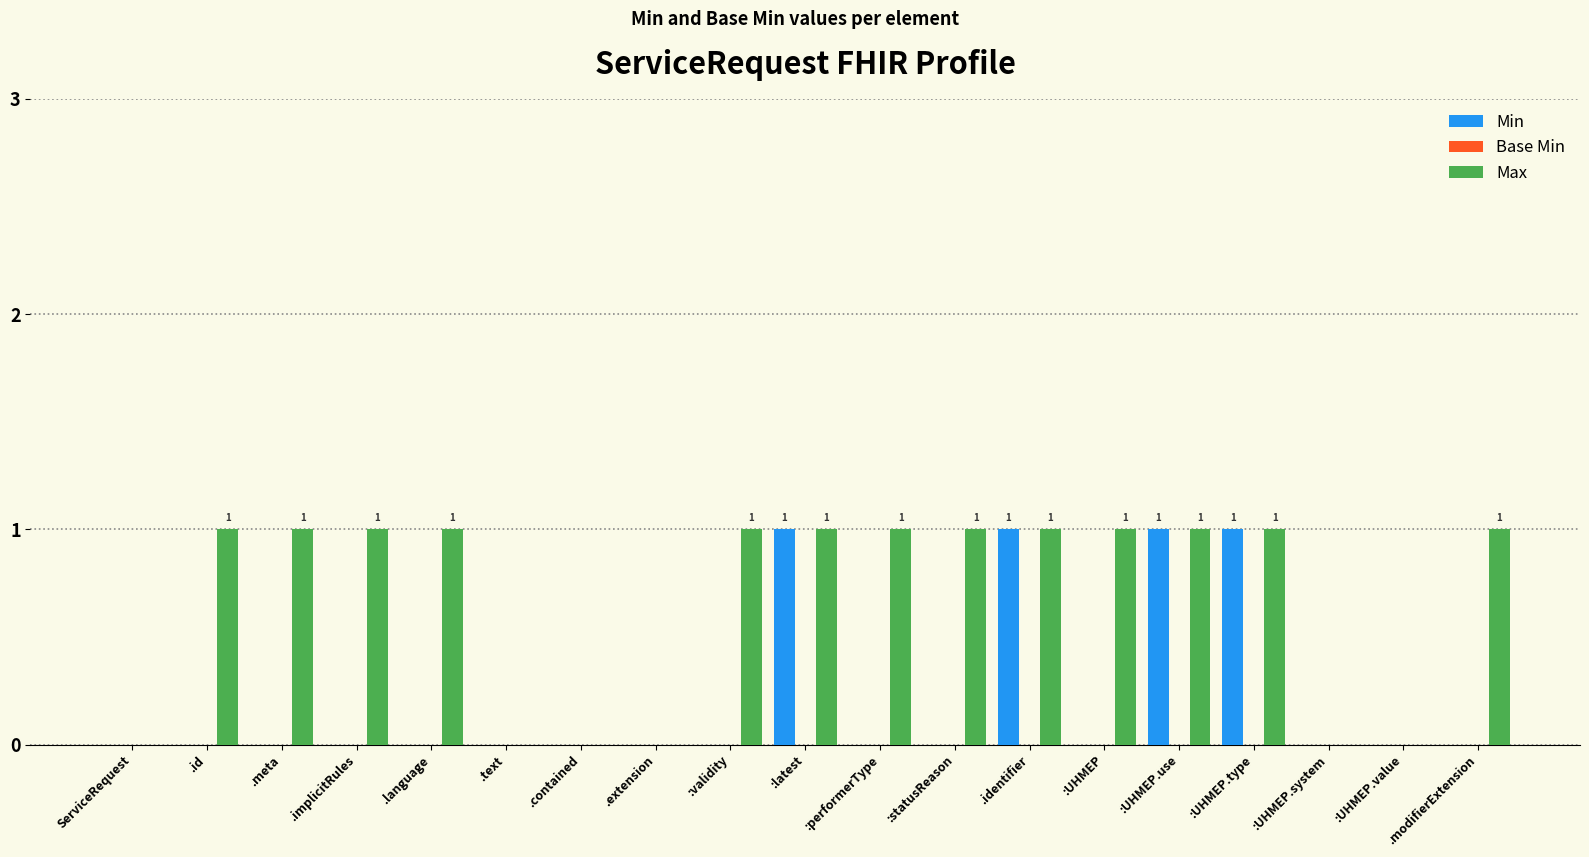

Are the bars grouped side by side (vs. stacked)?

Yes